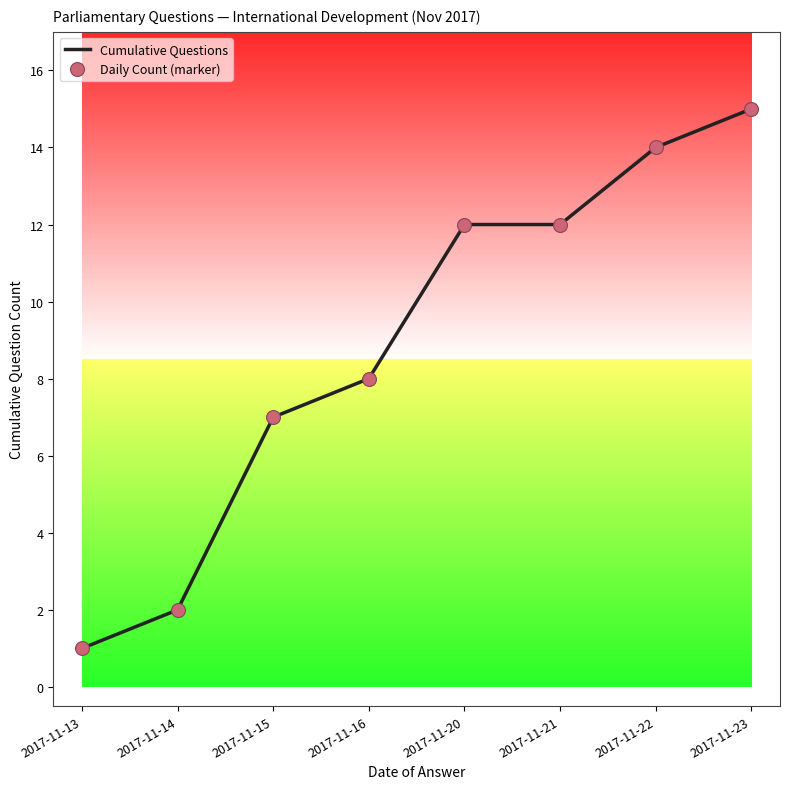

At which category does the chart reach its peak across all series?

2017-11-23